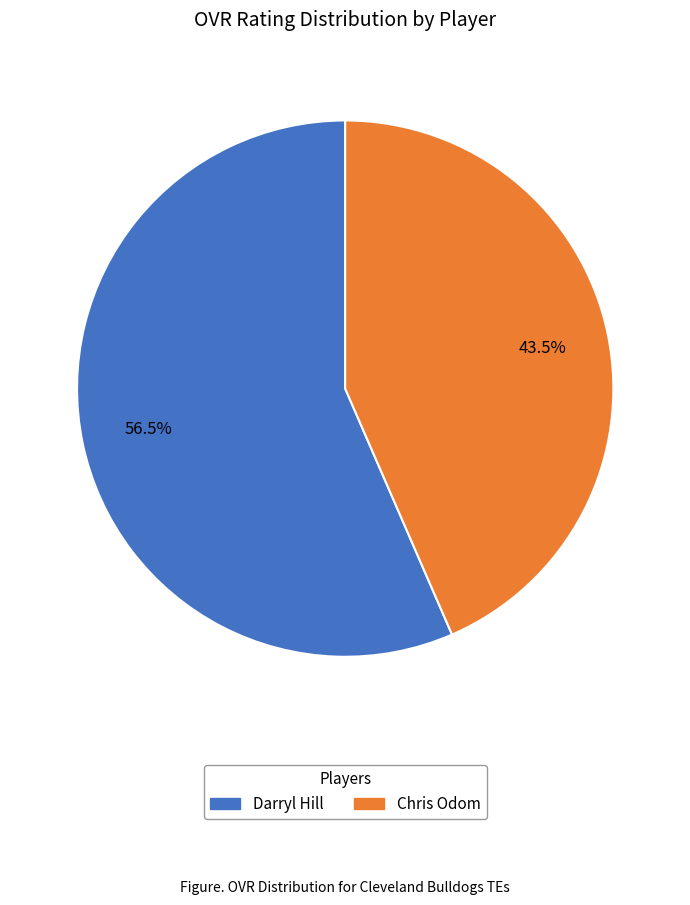

Is it true that Chris Odom is 57% of the pie?

False